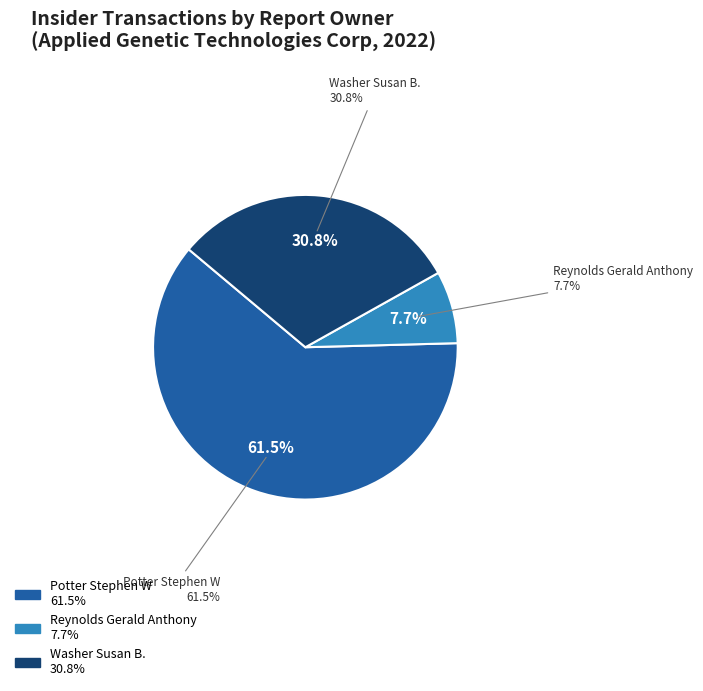

How many slices are in this pie chart?

3